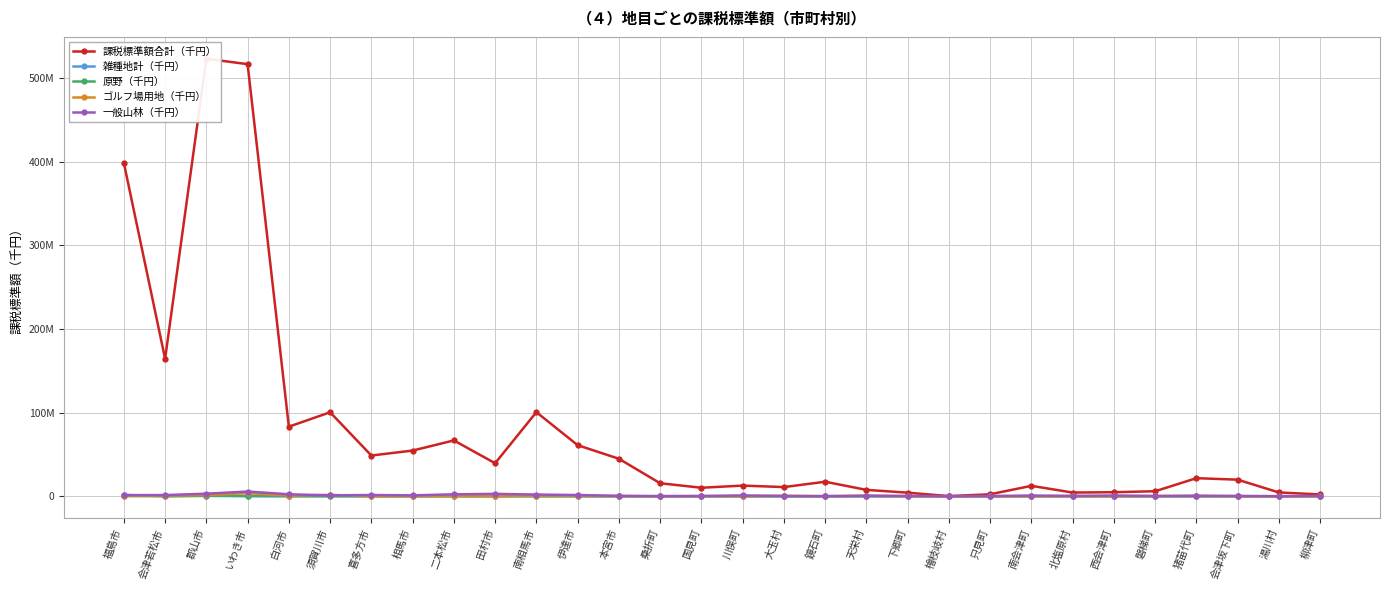

How many values in the ゴルフ場用地（千円） series are below 127784?

15